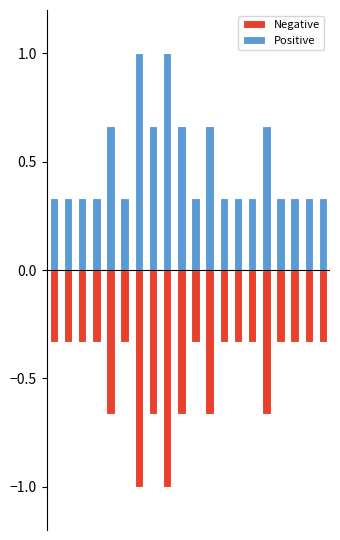

What is the difference between the maximum and minimum values in the Positive series?

0.7